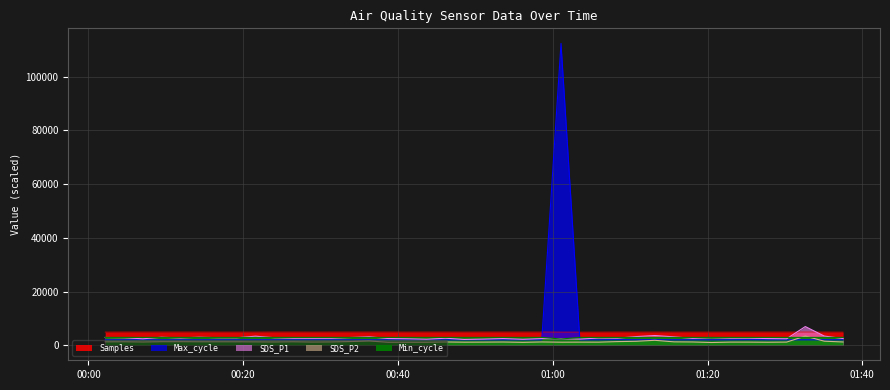

Which series has the largest total across all categories?

Samples